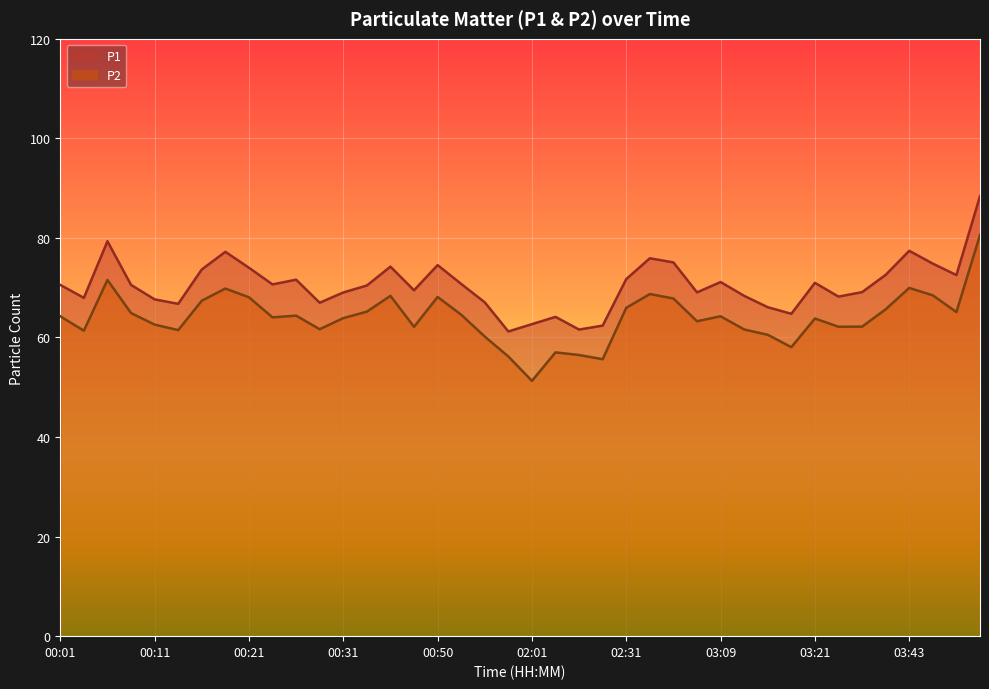

Does the chart display data point markers on the line(s)?

No